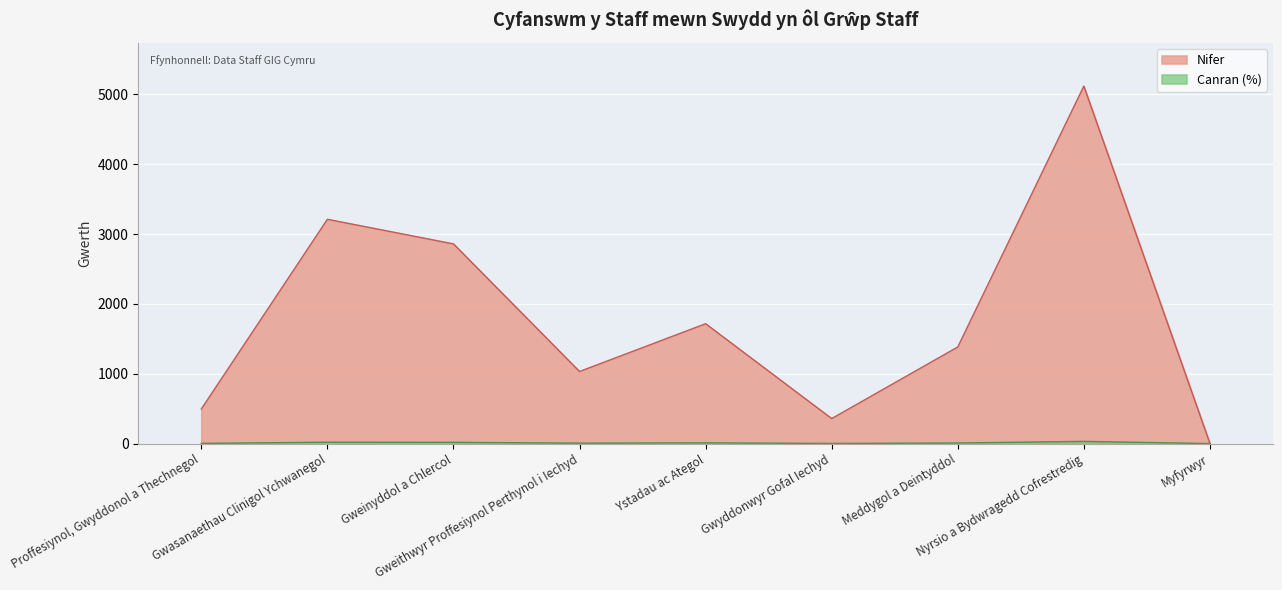

What is the difference between the second highest and minimum values in the Canran series?

19.8